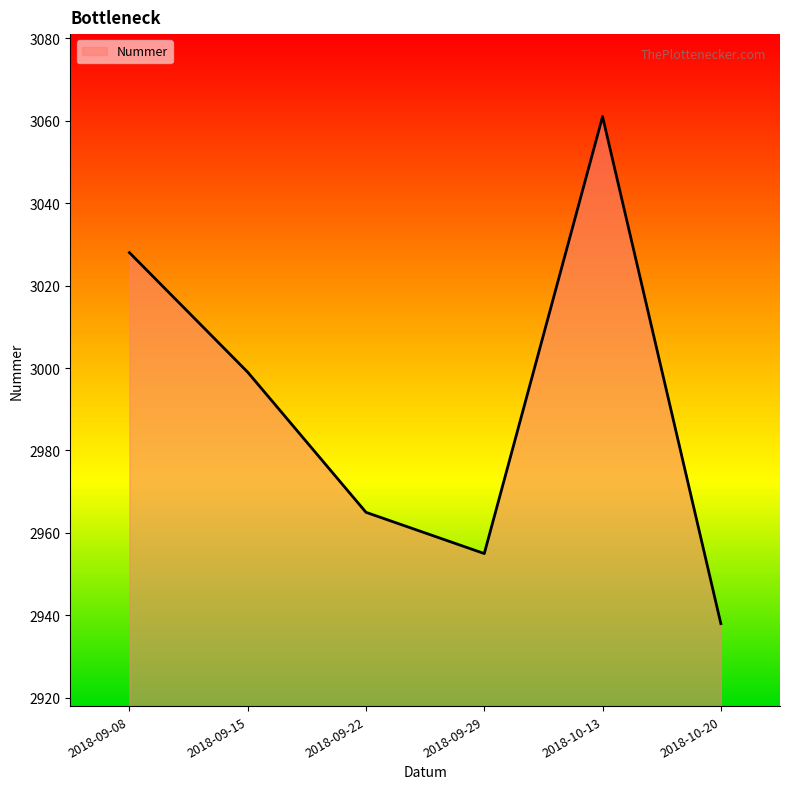

Is it true that the value at 2018-10-13 is 1229?

False